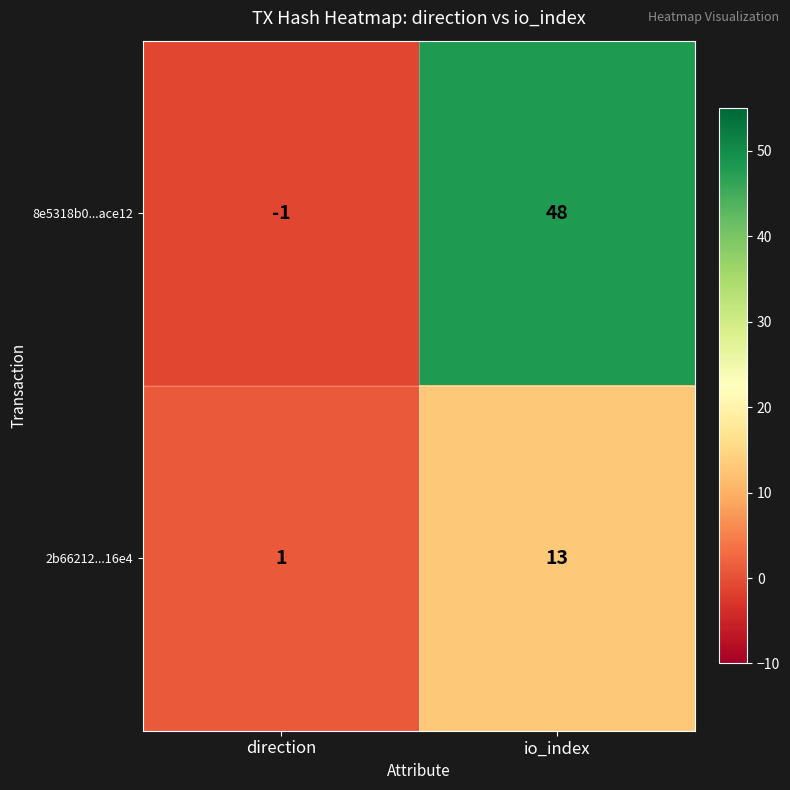

The value of 2b66212...16e4 at direction is 1. True or false?

True